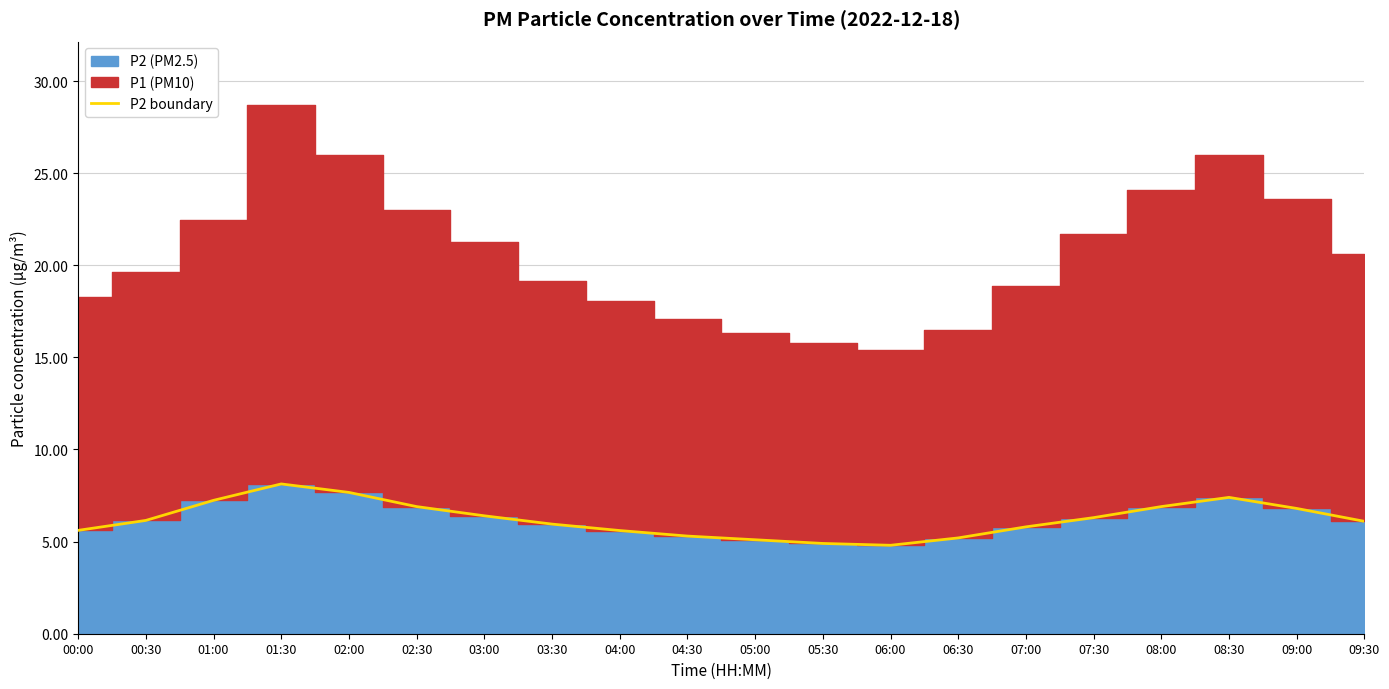

Rank the categories by value from highest to lowest.

01:30, 02:00, 08:30, 01:00, 02:30, 08:00, 09:00, 03:00, 07:30, 00:30, 09:30, 03:30, 07:00, 00:00, 04:00, 04:30, 06:30, 05:00, 05:30, 06:00